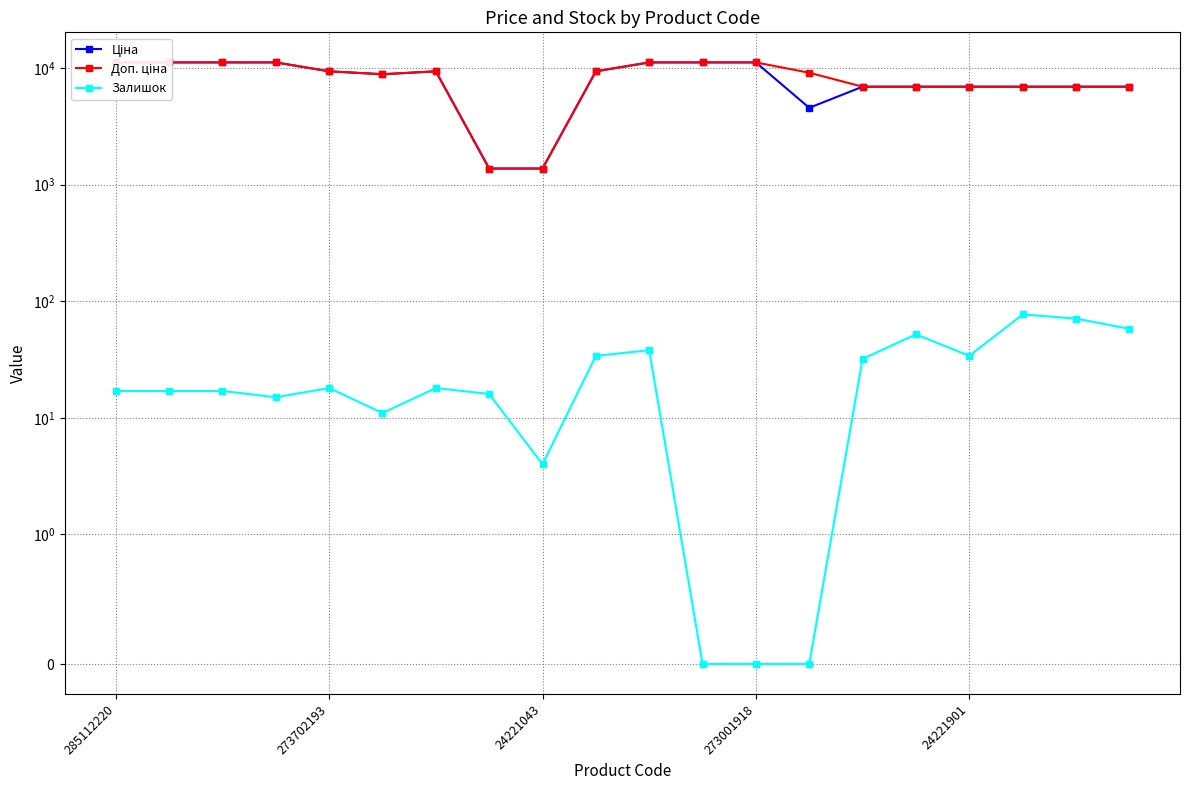

What position from the right is 10?

10